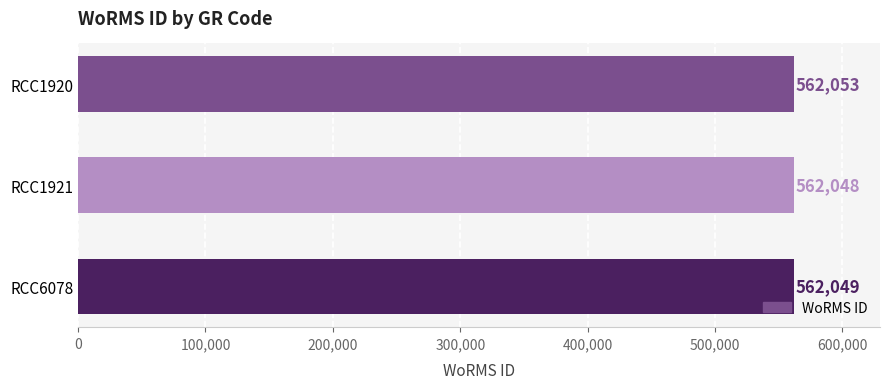

Rank the categories by value from highest to lowest.

RCC1920, RCC6078, RCC1921